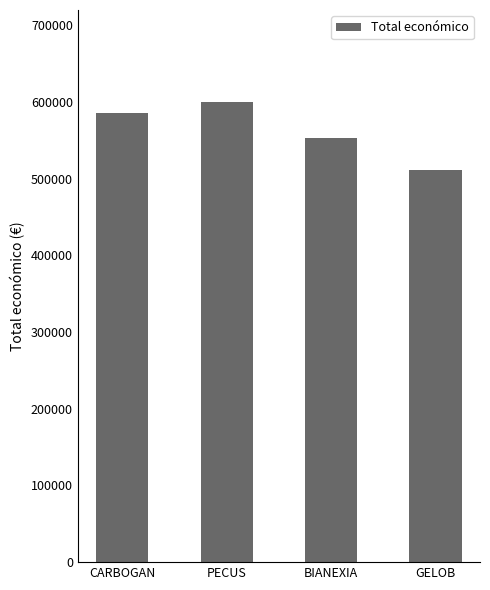

What is the difference between the second highest and second lowest values?

32718